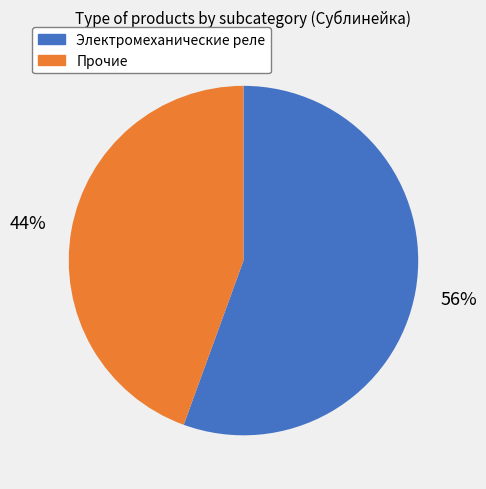

To the nearest percent, what is the average slice percentage?

50%